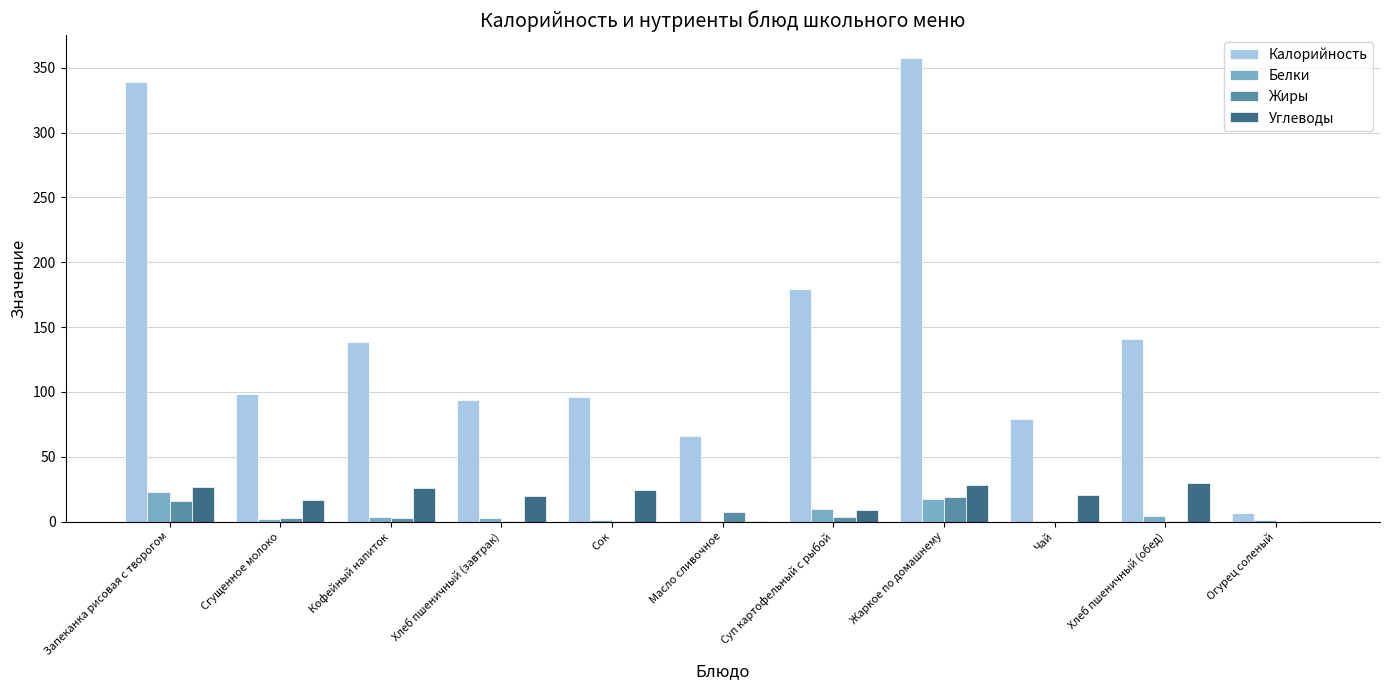

What is the difference between the Углеводы values at Хлеб пшеничный (завтрак) and Чай?

0.8